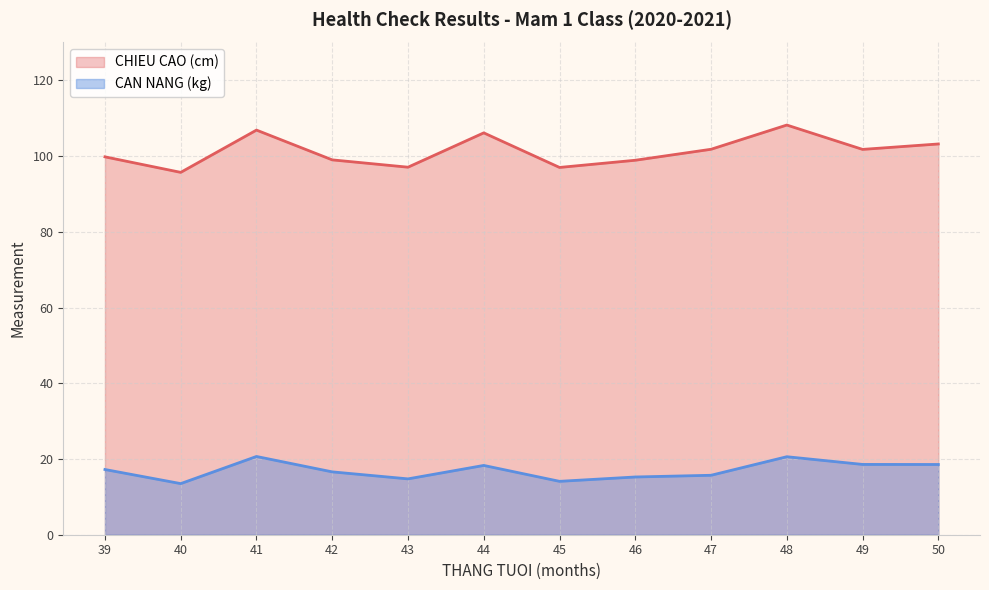

True or false: CHIEU CAO (cm) and CAN NANG (kg) cross at least once.

False